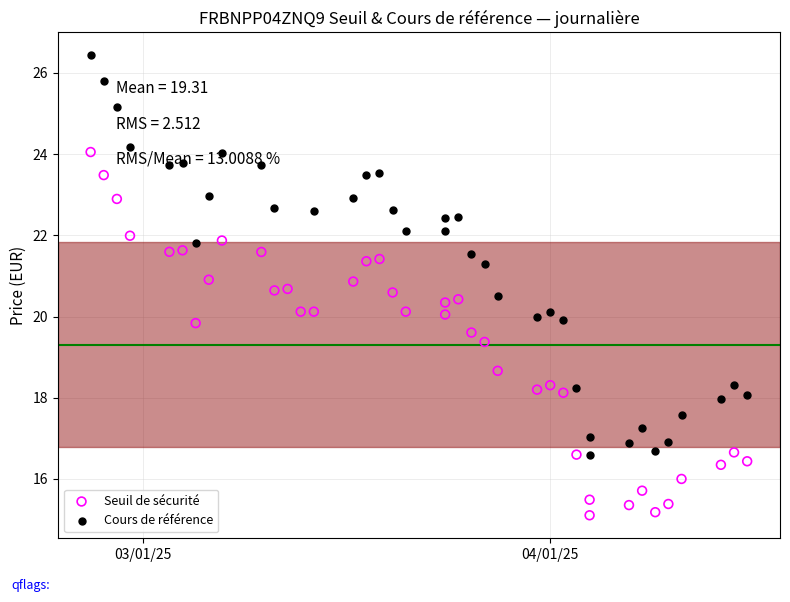

What are all the series names shown in the legend?

Seuil de sécurité, Cours de référence